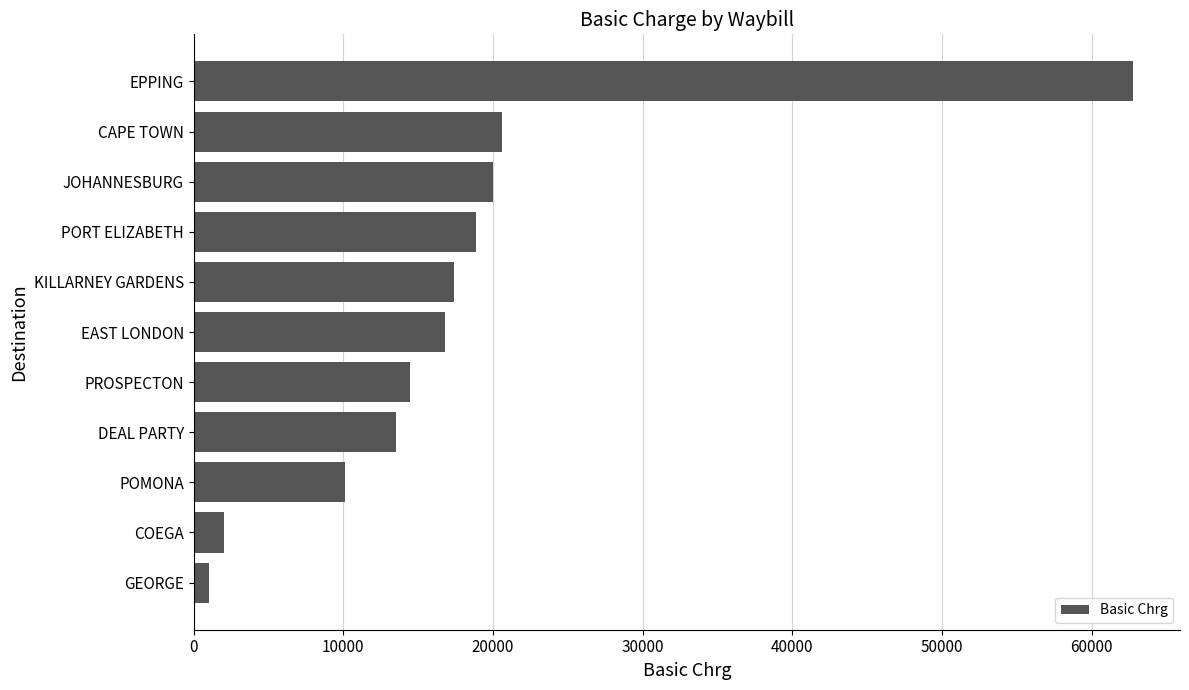

What is the sum of all values?

197614.7